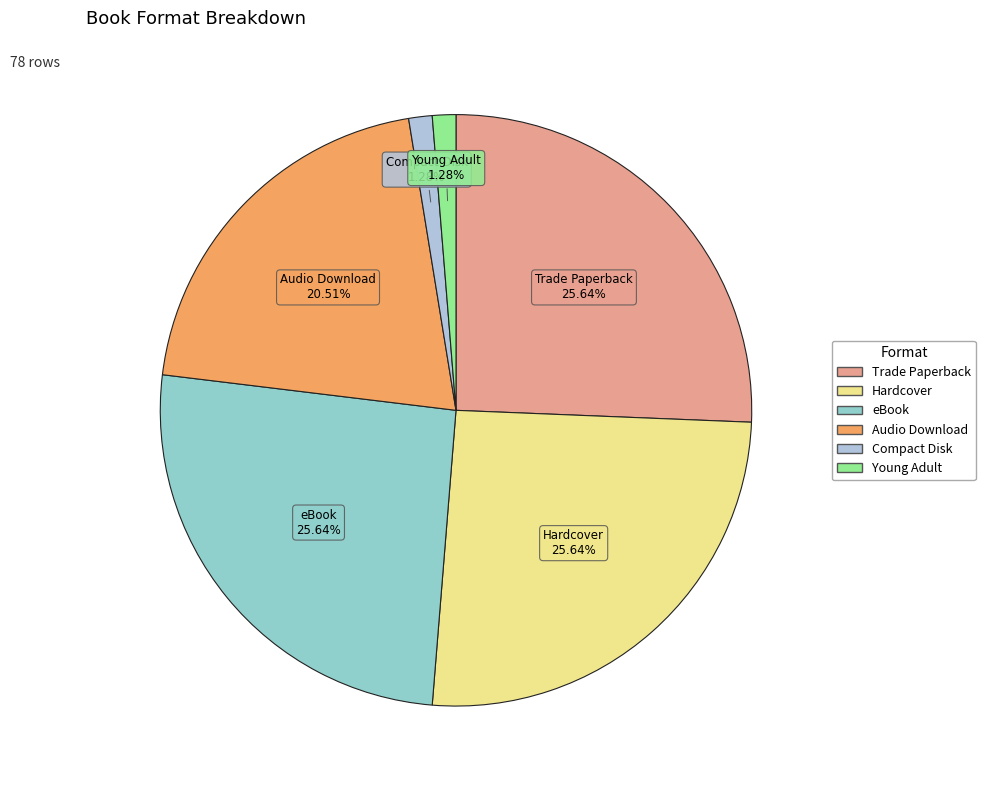

Does Compact Disk represent more than half of the total?

No